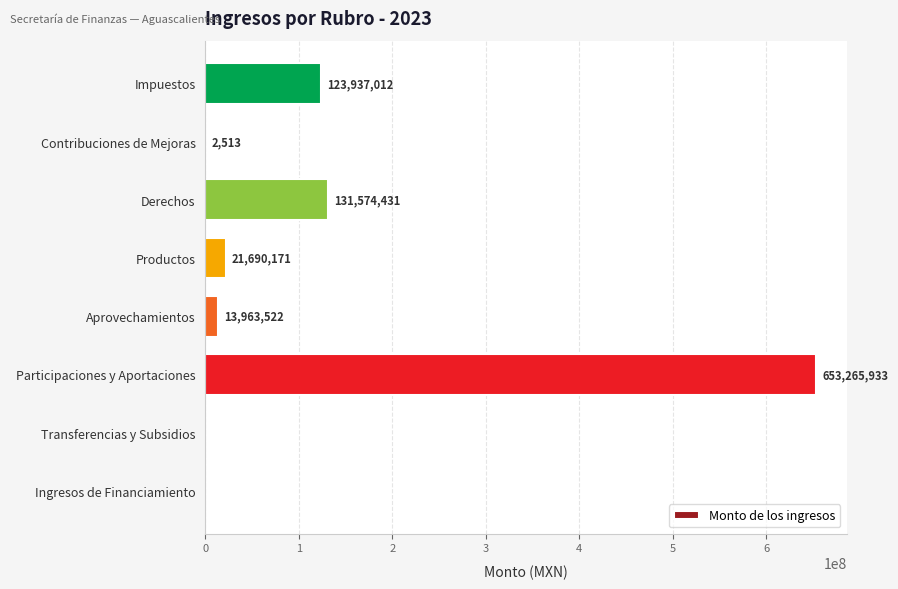

Which has a higher value, Aprovechamientos or Ingresos de Financiamiento?

Aprovechamientos